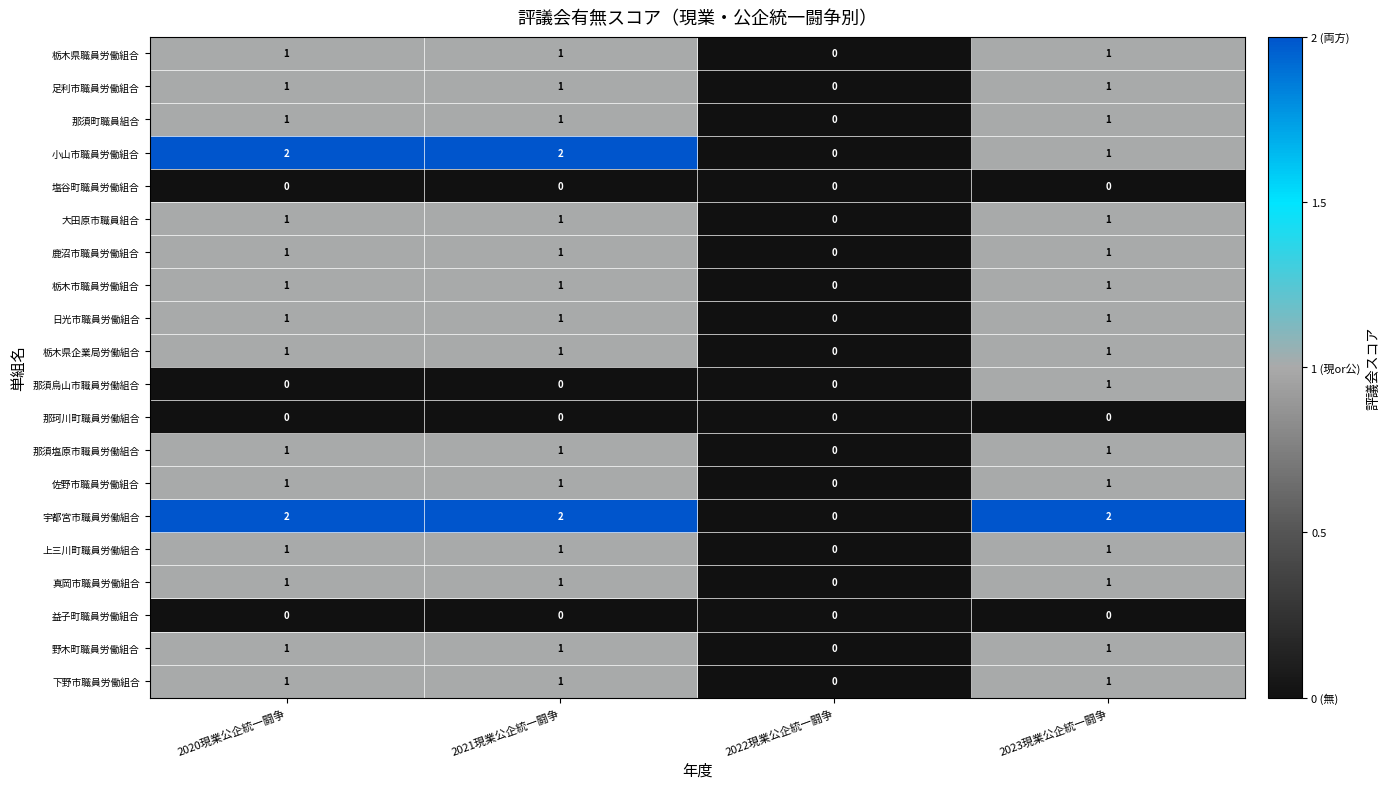

The 足利市職員労働組合 series shows 1 at 2022現業公企統一闘争. True or false?

False